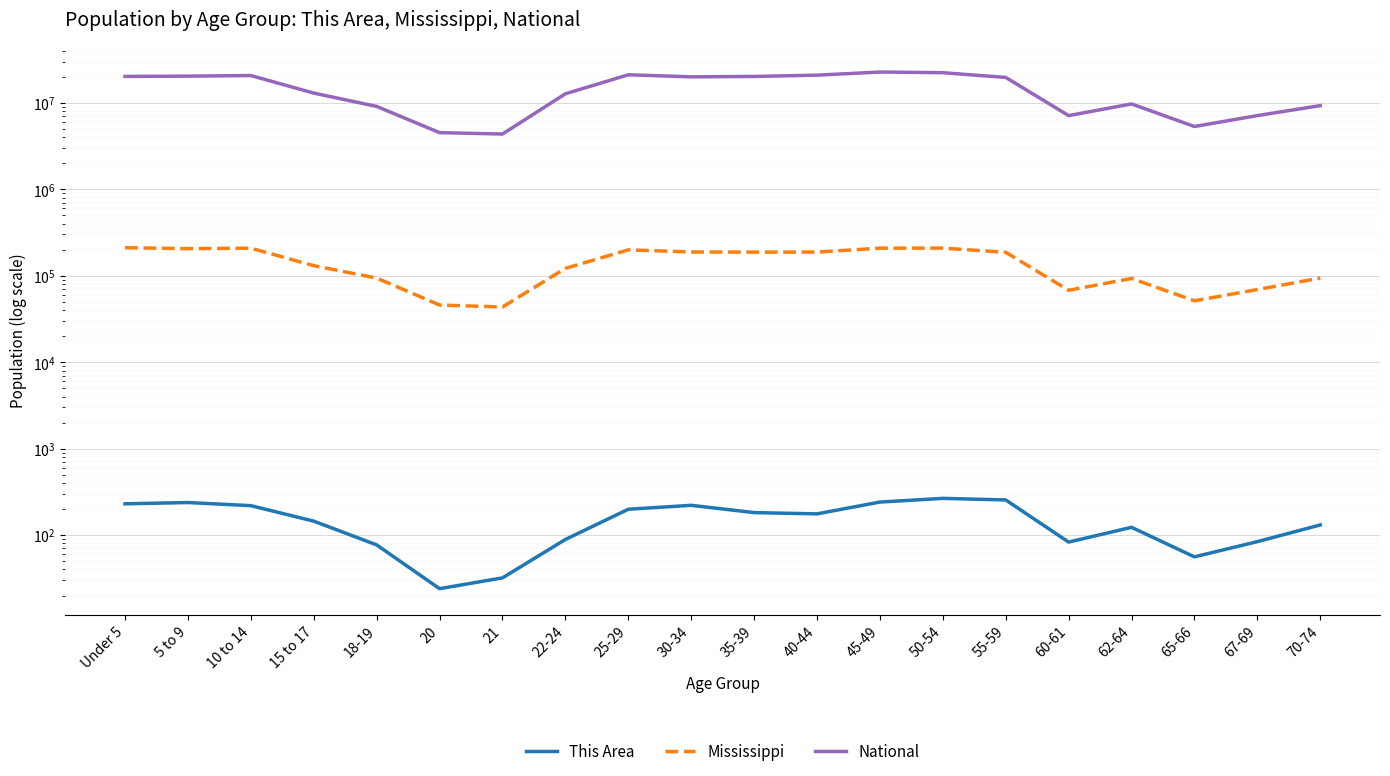

At which label does Mississippi first exceed 186569?

Under 5